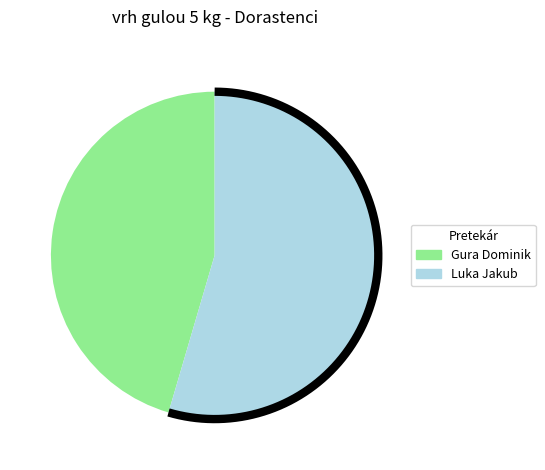

Rank the categories by value from highest to lowest.

Luka Jakub, Gura Dominik